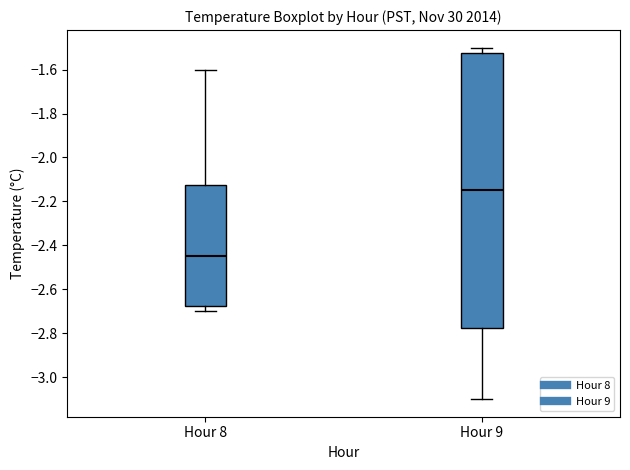

Reading left to right, read every box against the y-axis: the position of its median line, the range the box covers, and the ends of its whiskers. The values are not printed on the chart, so give them approximately, as read against the axis.

Hour 8: median -2.44, box -2.68 to -2.12, whiskers -2.70 to -1.60
Hour 9: median -2.14, box -2.78 to -1.52, whiskers -3.10 to -1.50